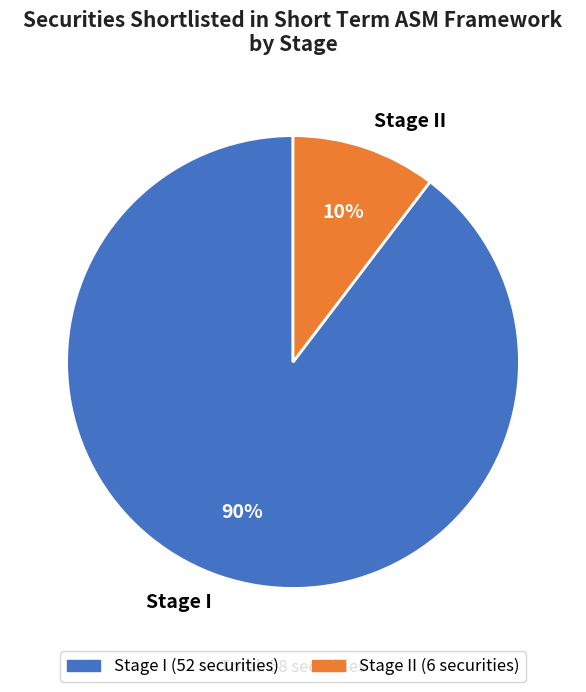

How many slices are in this pie chart?

2